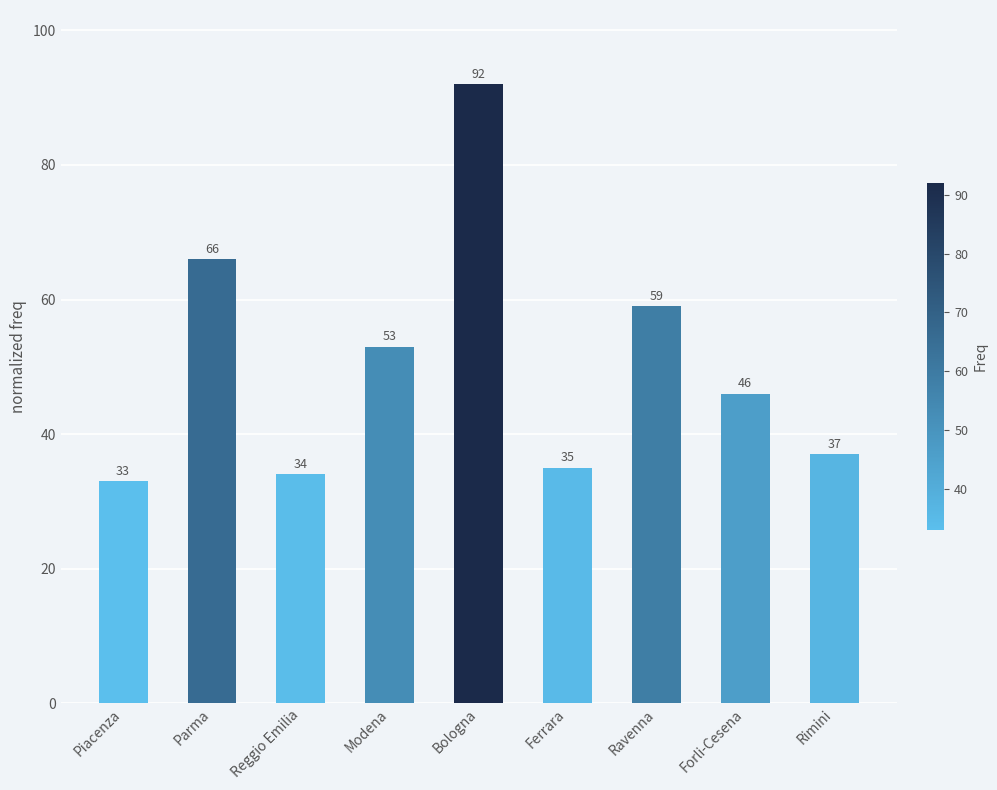

At which label does the data first exceed 46?

Parma